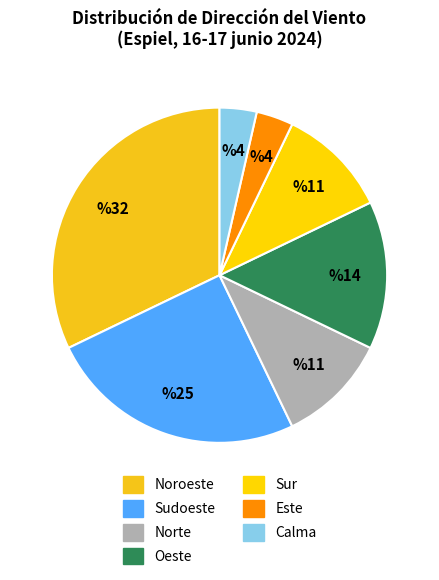

To the nearest percent, what portion does Oeste represent?

14%